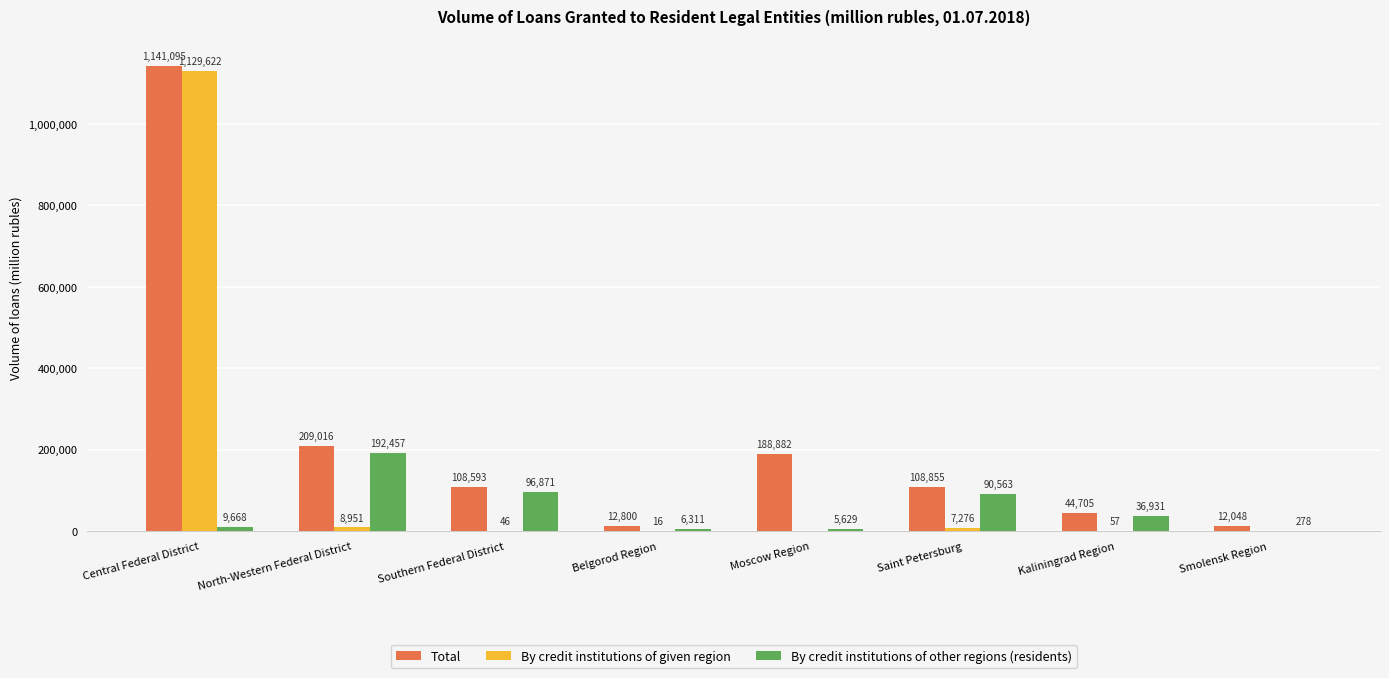

How many categories are shown in the chart?

8